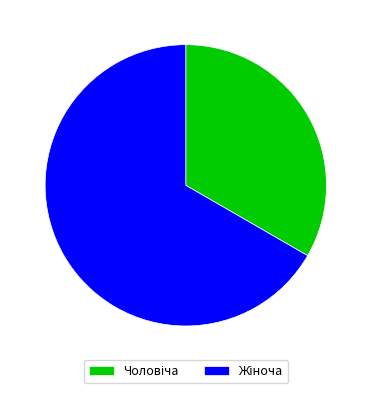

Is there a majority slice in this chart?

Yes